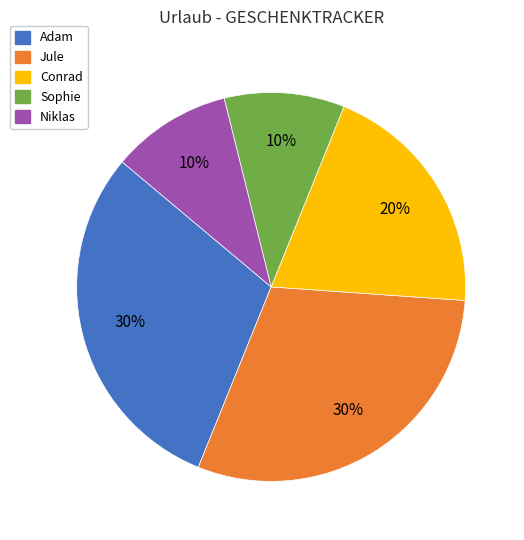

How many segments does this pie chart have?

5